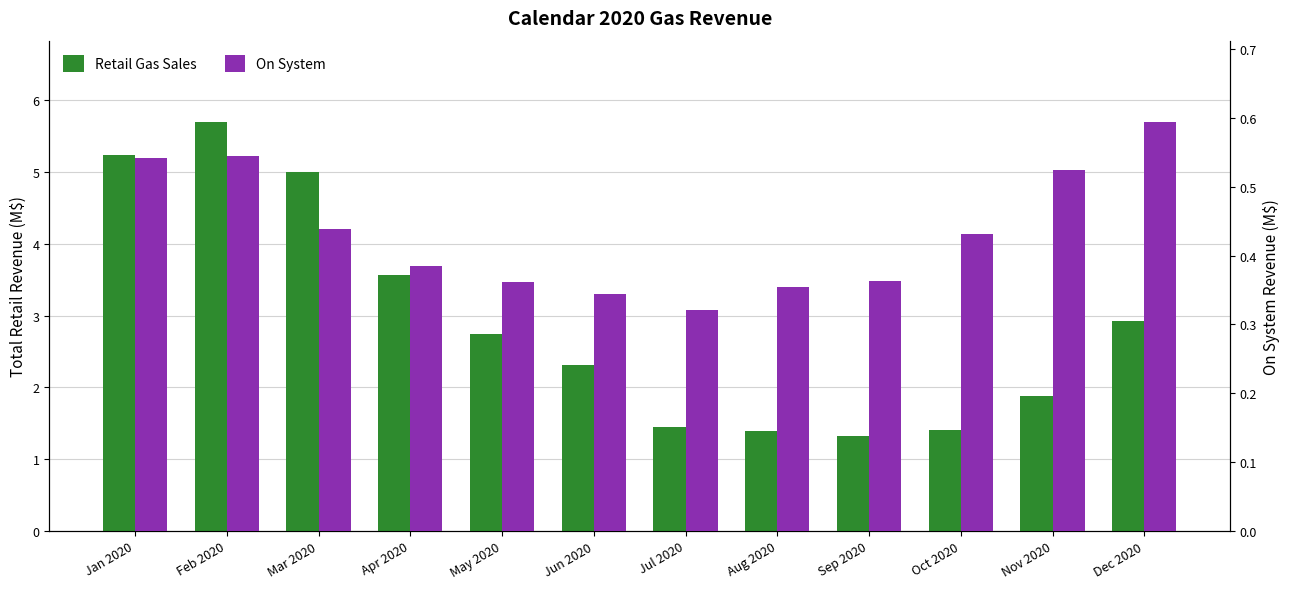

Is it true that On System equals 0.4 at Mar 2020?

True